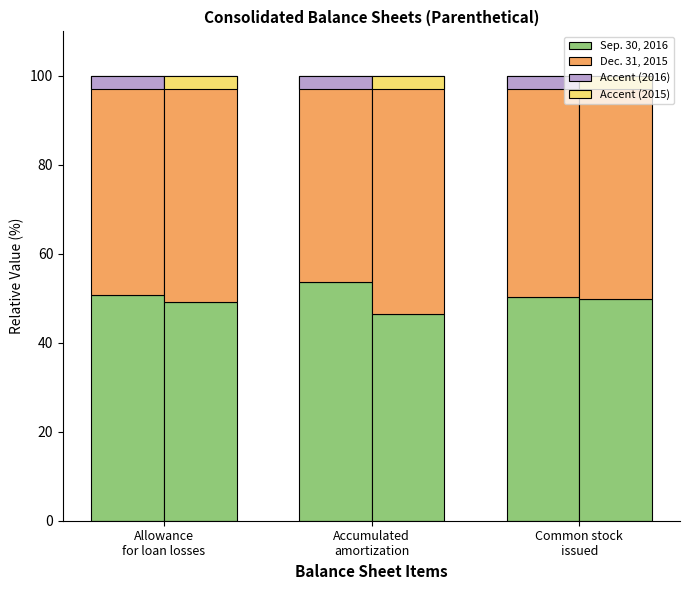

Reading left to right, transcribe all the data shown in this chart.

Sep. 30, 2016: Allowance
for loan losses=50.8	Accumulated
amortization=53.6	Common stock
issued=50.2
Dec. 31, 2015: Allowance
for loan losses=49.2	Accumulated
amortization=46.4	Common stock
issued=49.8
Accent (2016): Allowance
for loan losses=3.0	Accumulated
amortization=3.0	Common stock
issued=3.0
Accent (2015): Allowance
for loan losses=3.0	Accumulated
amortization=3.0	Common stock
issued=3.0